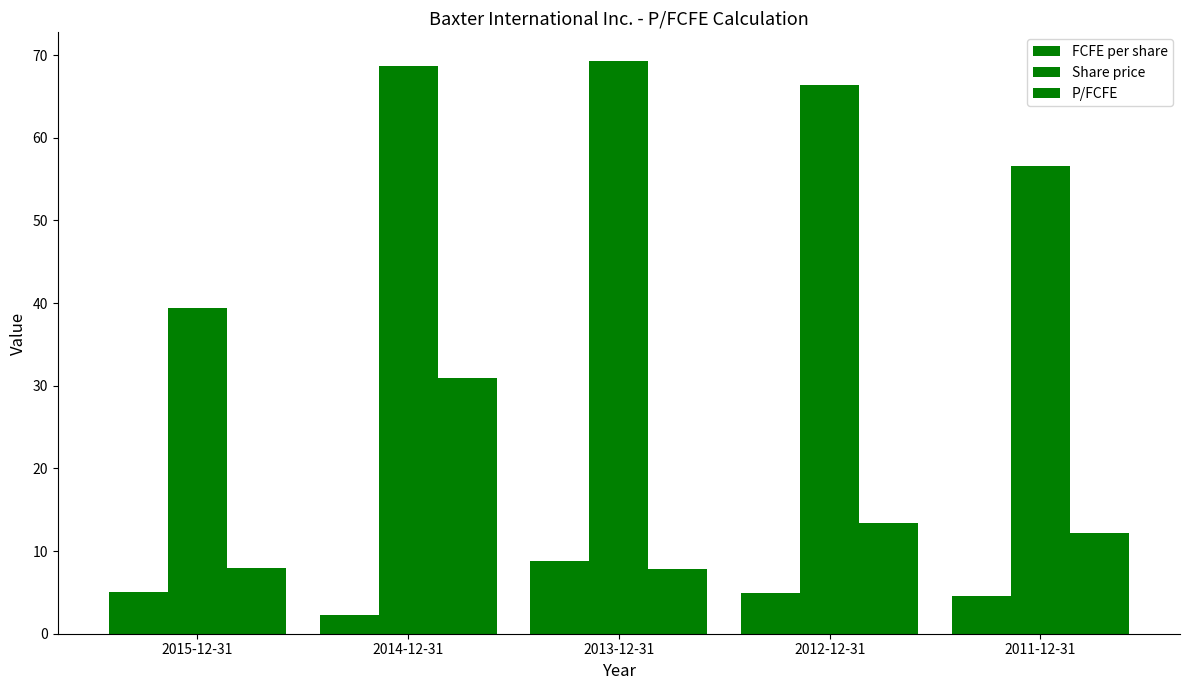

List the labels in order of P/FCFE value, smallest first.

2013-12-31, 2015-12-31, 2011-12-31, 2012-12-31, 2014-12-31